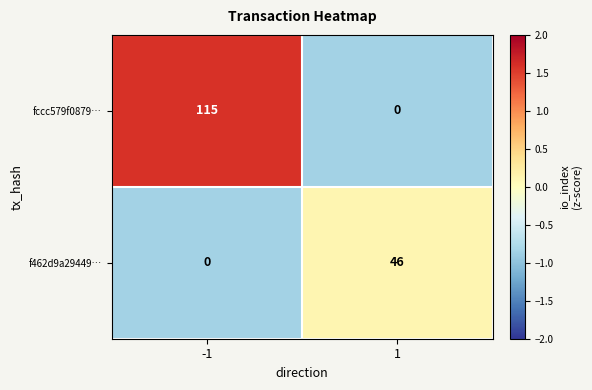

Rank the series by their maximum value, from highest to lowest.

fccc579f0879…, f462d9a29449…